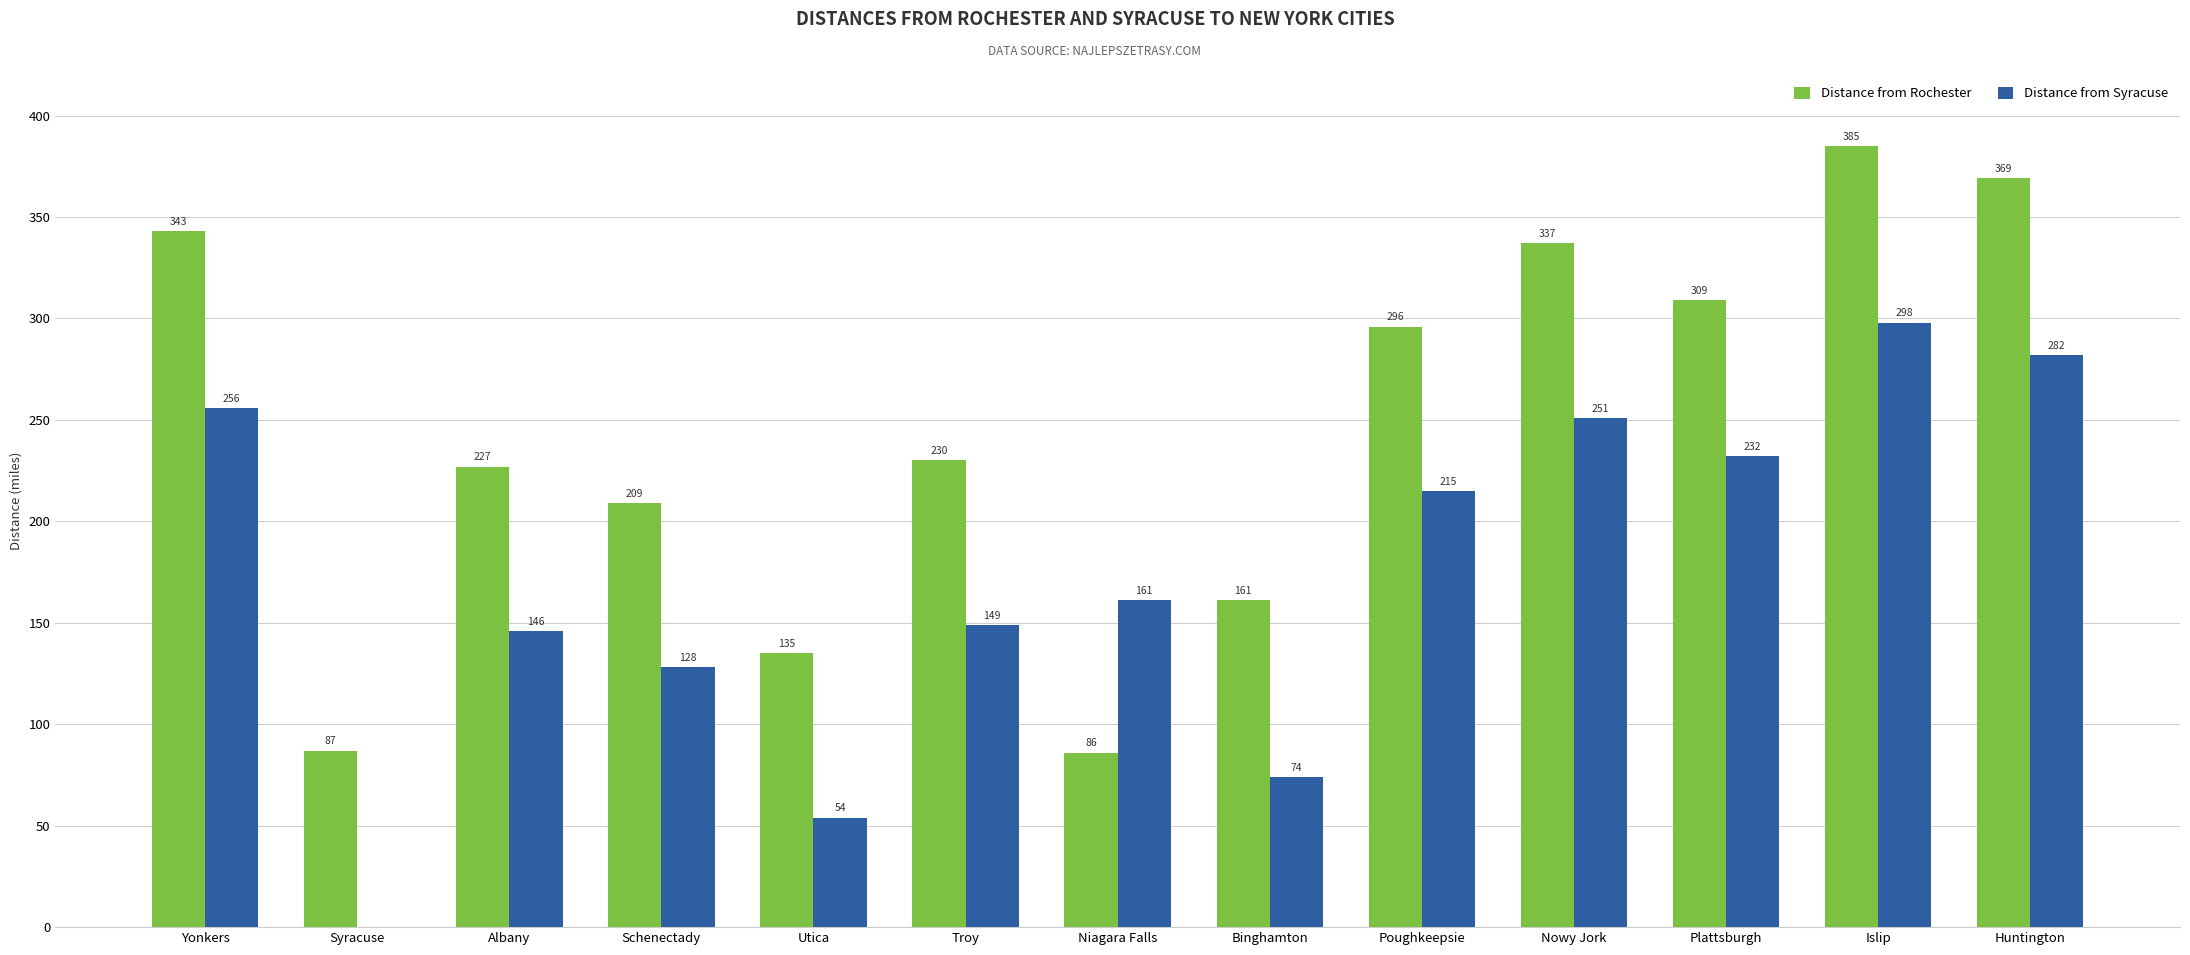

What are all the series names shown in the legend?

Distance from Rochester, Distance from Syracuse